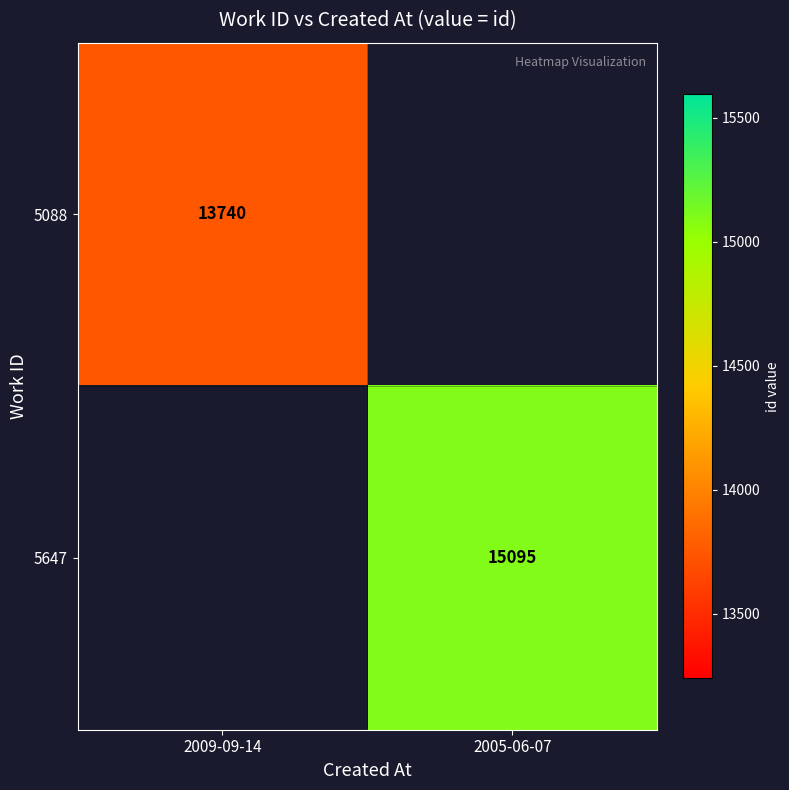

True or false: 5088 has a value of 13740 at 2009-09-14.

True